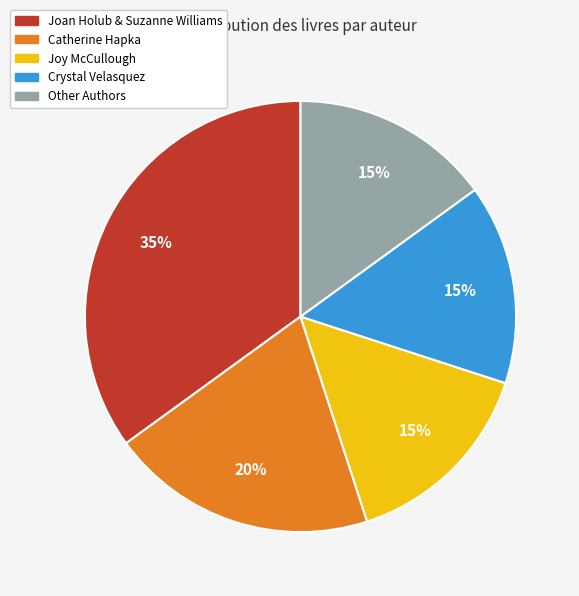

How many segments does this pie chart have?

5